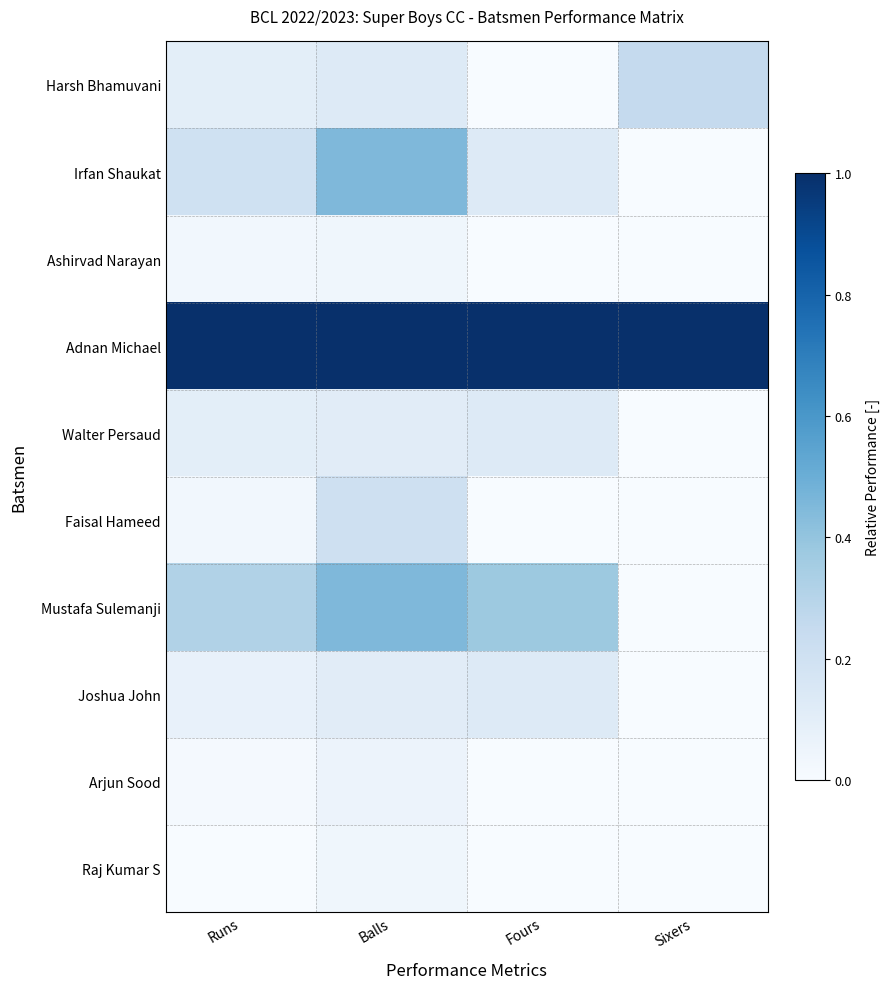

What is the total value across all series at Runs?

1.9